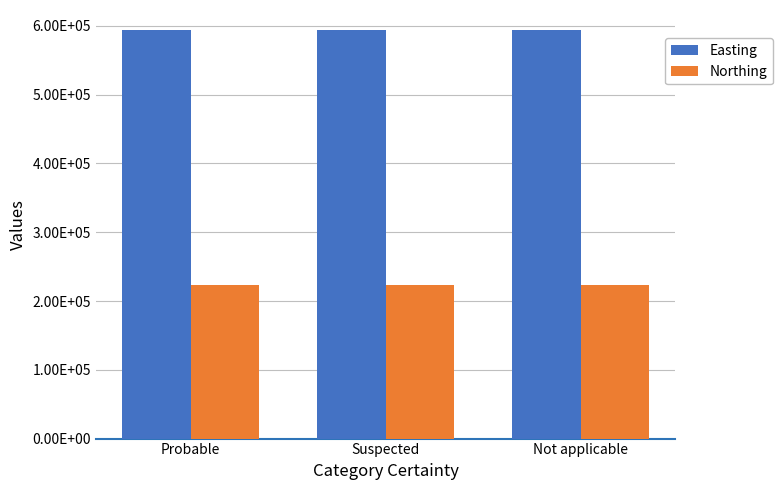

Rank the series by their maximum value, from highest to lowest.

Easting, Northing